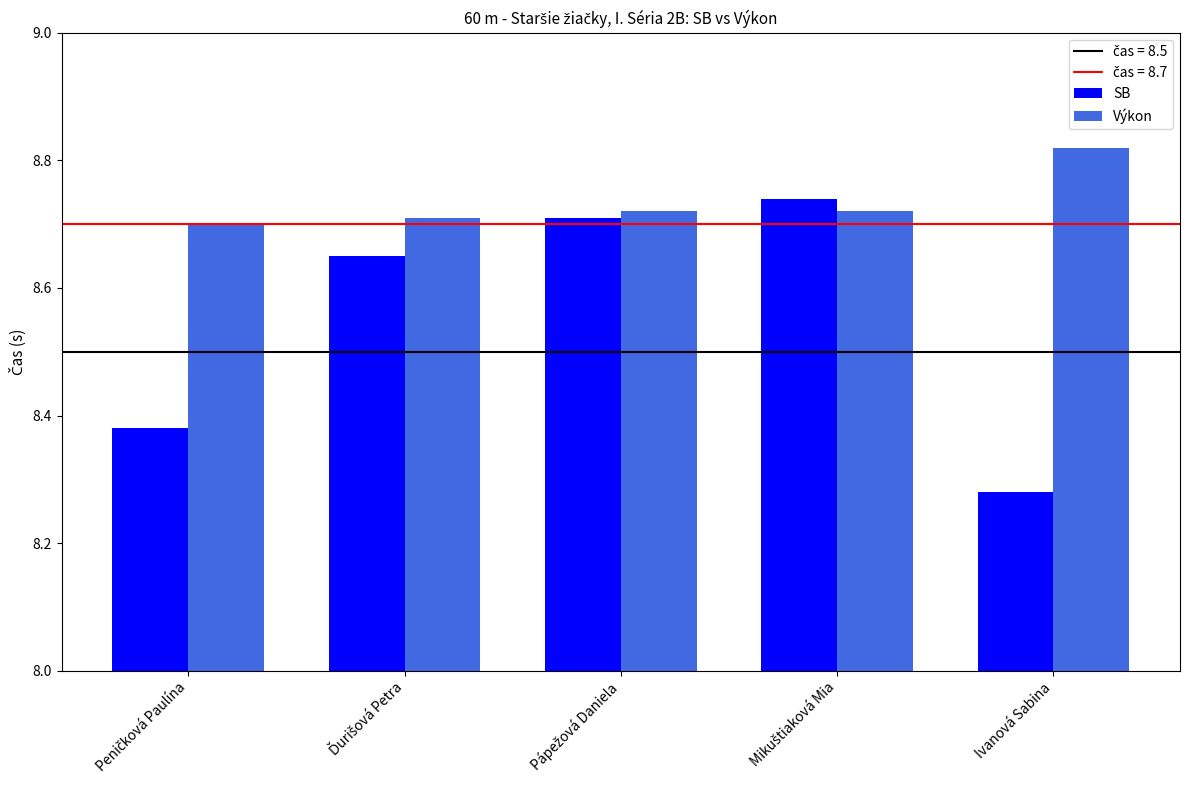

Which series has the largest range (max minus min)?

SB